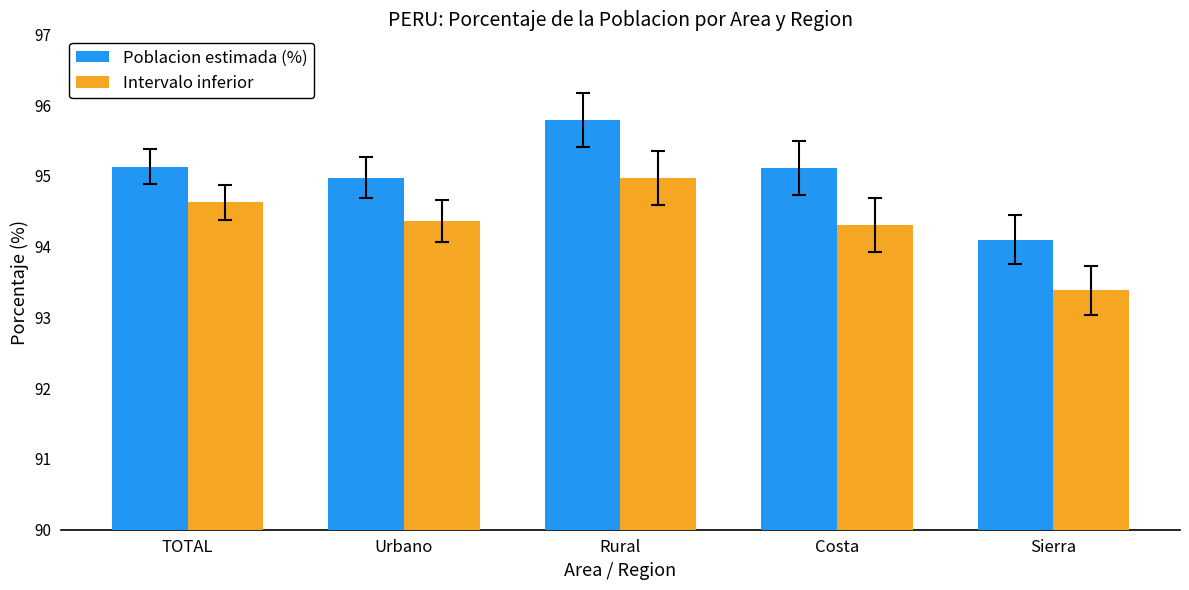

What is the value of the Poblacion estimada (%) bar at the 3rd from the left?

95.8